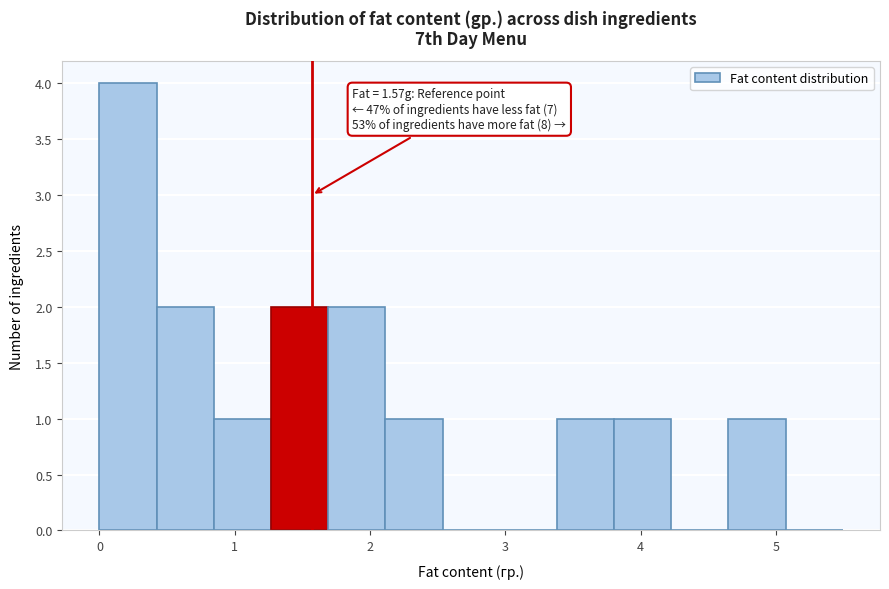

Which range on the x-axis has the tallest bar?

0.0 to 0.4